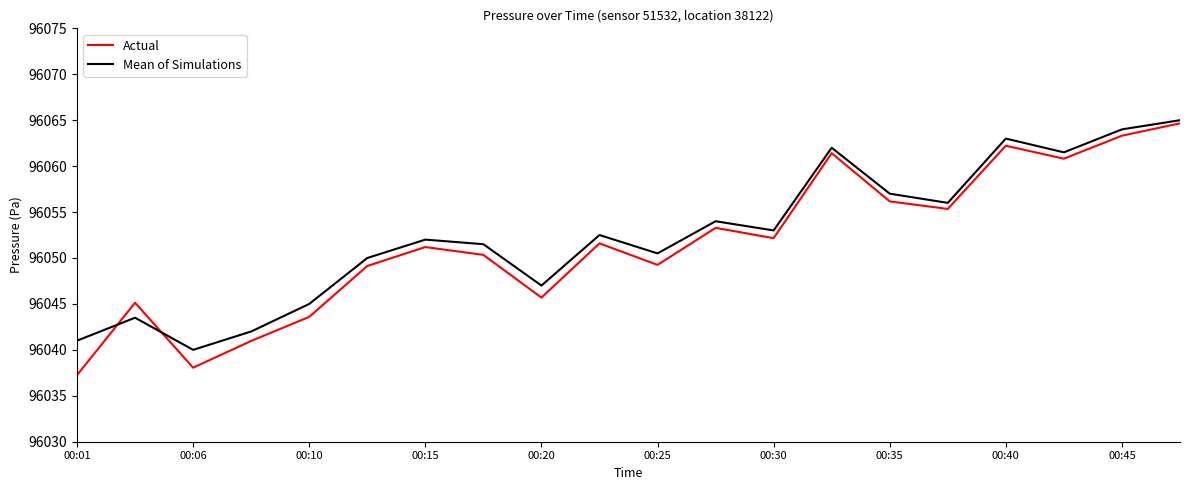

What is the lowest value of the Mean of Simulations series?

96040.0